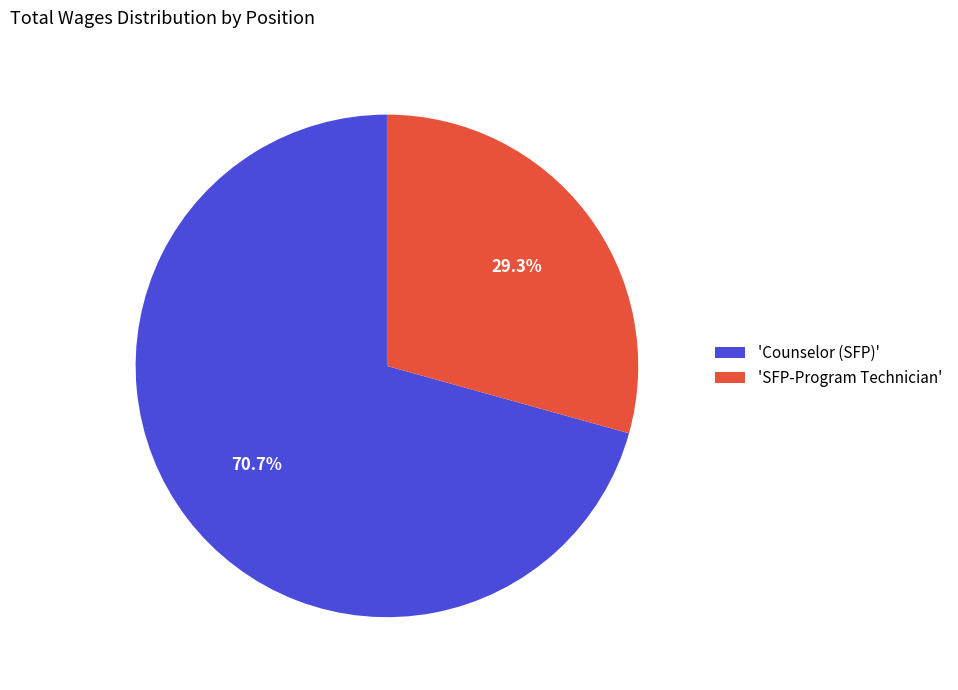

Is there a majority slice in this chart?

Yes